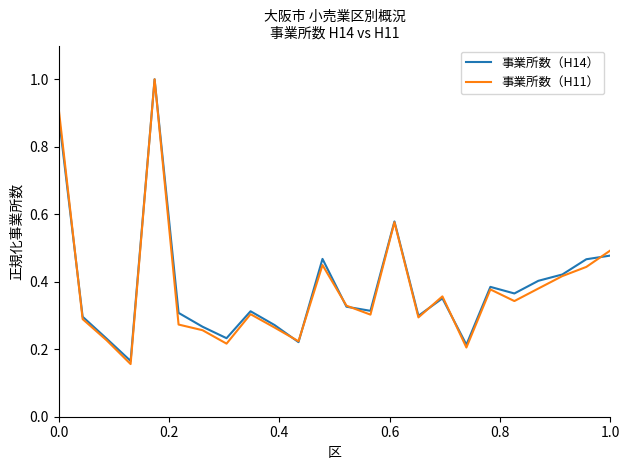

How many interior local valleys does the 事業所数（H14） series have?

7